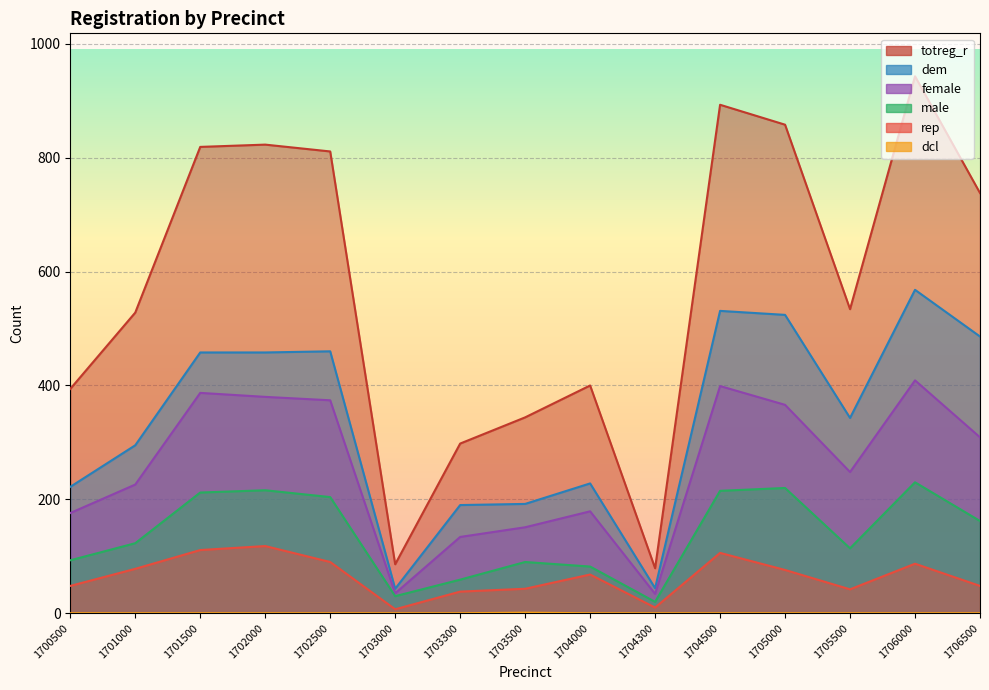

True or false: totreg_r has a value of 534 at 1705500.

True